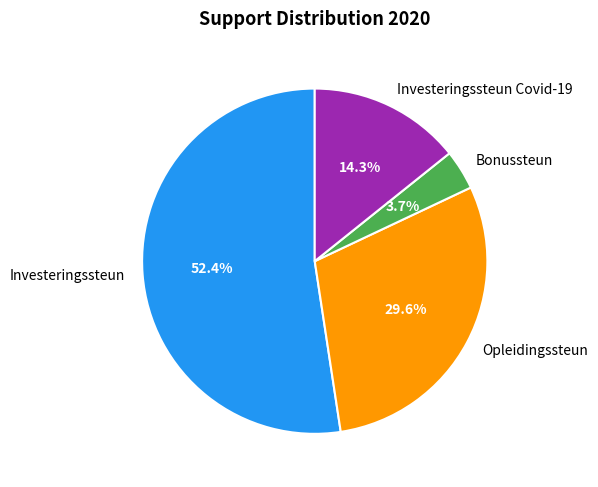

Do Bonussteun and Opleidingssteun together represent more than half of the pie?

No